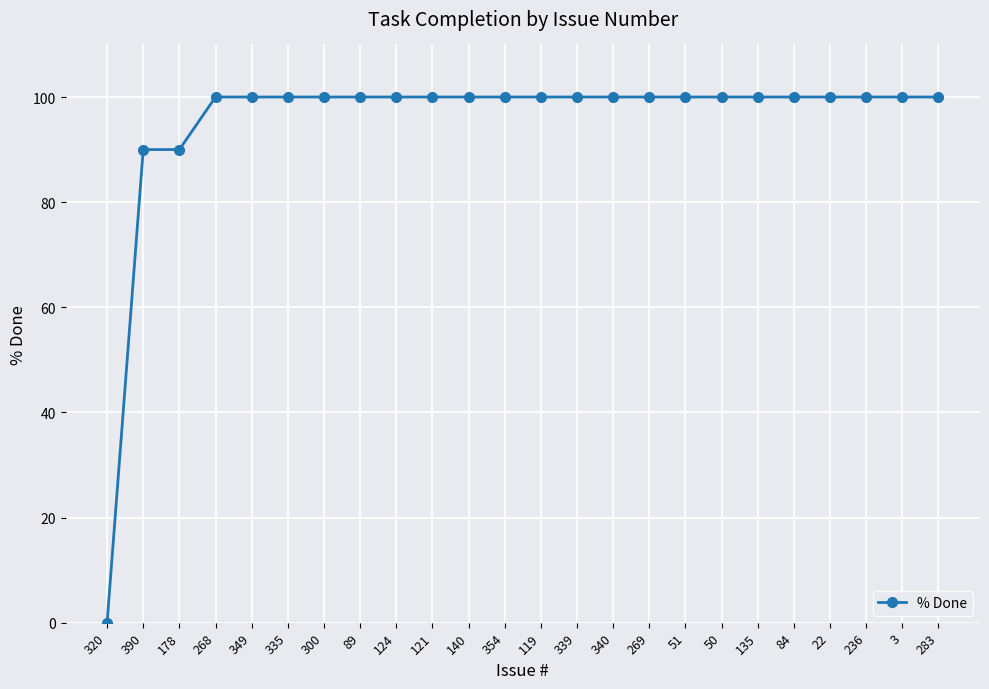

What is the average value?

95